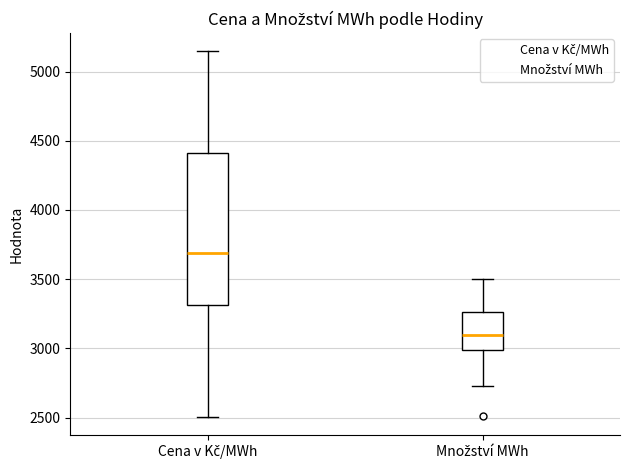

Reading left to right, transcribe this box plot: for each box, give where its median line is, the range the box spans, and where its two whiskers end, as read against the y-axis. The values are not printed on the chart, so give them approximately, as read against the axis.

Cena v Kč/MWh: median 3700, box 3300 to 4400, whiskers 2500 to 5150
Množství MWh: median 3100, box 3000 to 3250, whiskers 2750 to 3500